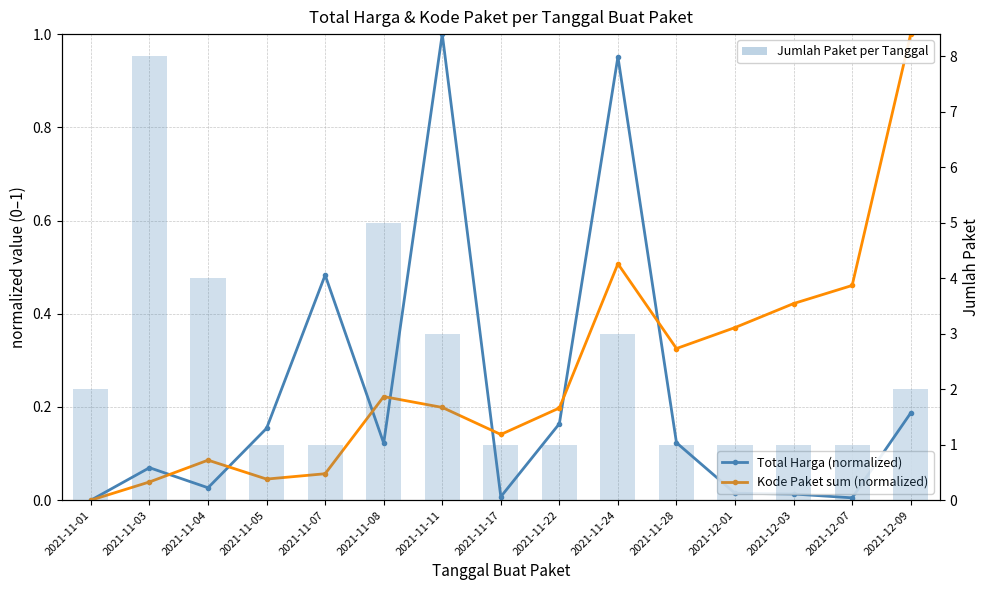

Reading right to left, list all the values displayed in this chart.

Total Harga (normalized): 0.2	0.0	0.0	0.0	0.1	1.0	0.2	0.0	1.0	0.1	0.5	0.2	0.0	0.1	0.0
Kode Paket sum (normalized): 1.0	0.5	0.4	0.4	0.3	0.5	0.2	0.1	0.2	0.2	0.1	0.0	0.1	0.0	0.0
Jumlah Paket per Tanggal: 2.0	1.0	1.0	1.0	1.0	3.0	1.0	1.0	3.0	5.0	1.0	1.0	4.0	8.0	2.0